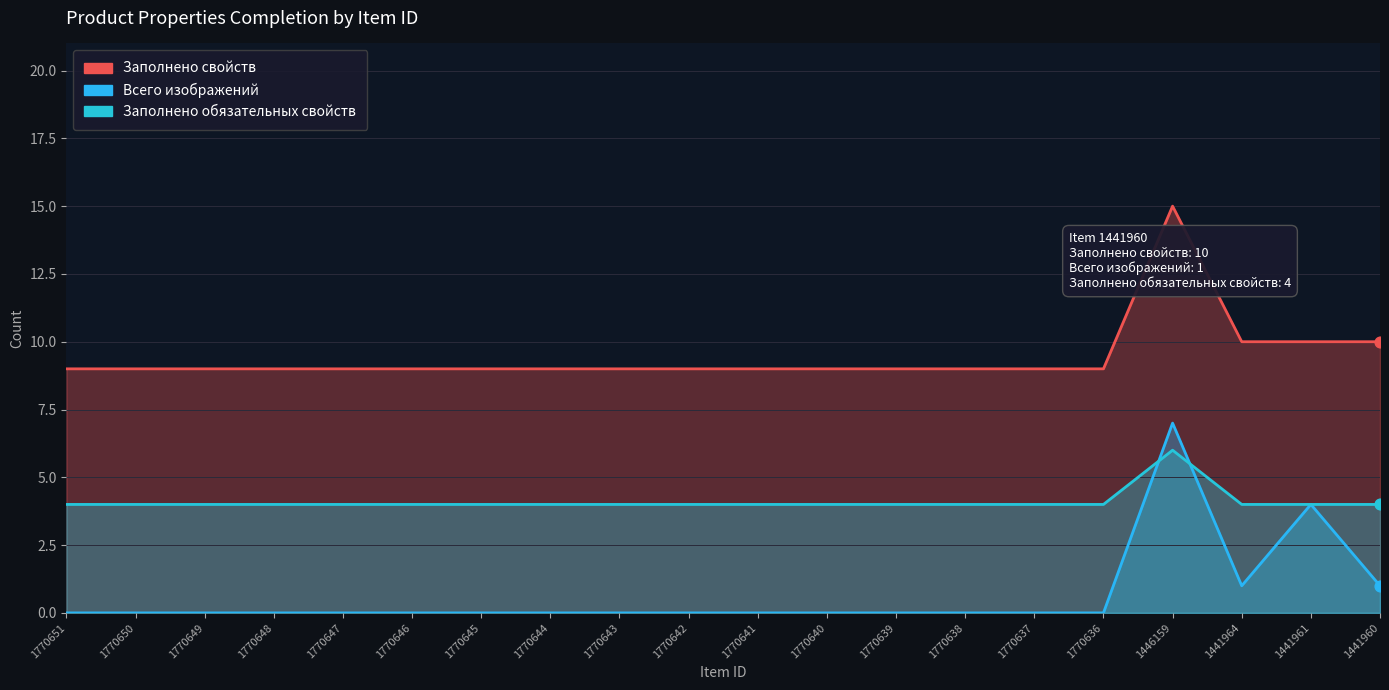

Is the value of Заполнено свойств at 1446159 greater than the value of Всего изображений at 1770640?

Yes